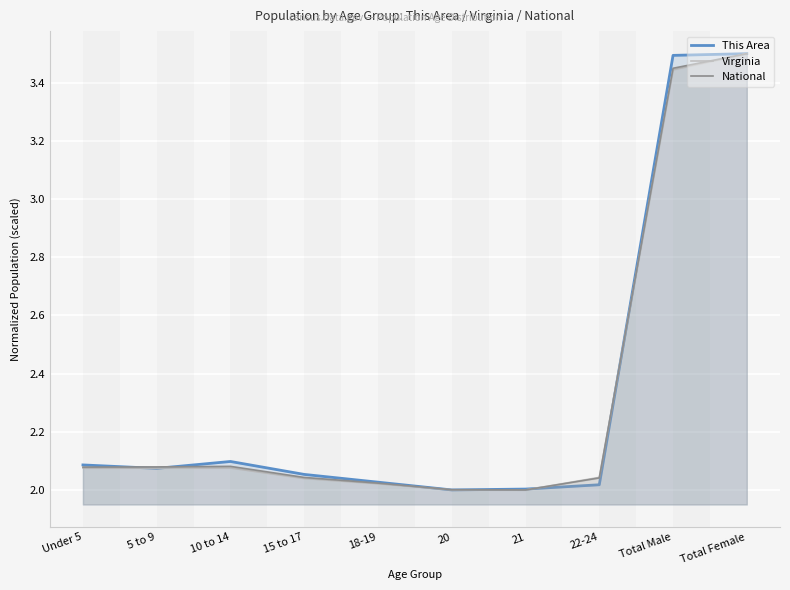

Reading left to right, what are all the values shown in this chart?

This Area: Under 5=2.1	5 to 9=2.1	10 to 14=2.1	15 to 17=2.1	18-19=2.0	20=2.0	21=2.0	22-24=2.0	Total Male=3.5	Total Female=3.5
Virginia: Under 5=2.1	5 to 9=2.1	10 to 14=2.1	15 to 17=2.0	18-19=2.0	20=2.0	21=2.0	22-24=2.0	Total Male=3.4	Total Female=3.5
National: Under 5=2.1	5 to 9=2.1	10 to 14=2.1	15 to 17=2.0	18-19=2.0	20=2.0	21=2.0	22-24=2.0	Total Male=3.4	Total Female=3.5